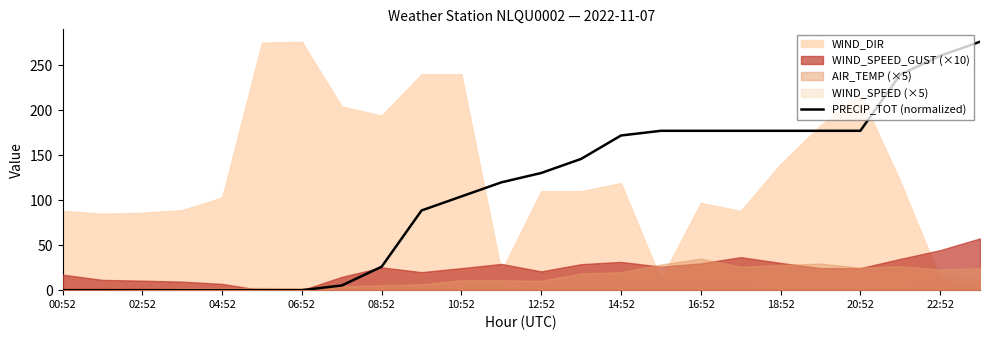

The PRECIP_TOT (normalized) series shows 0.0 at 00:52. True or false?

True